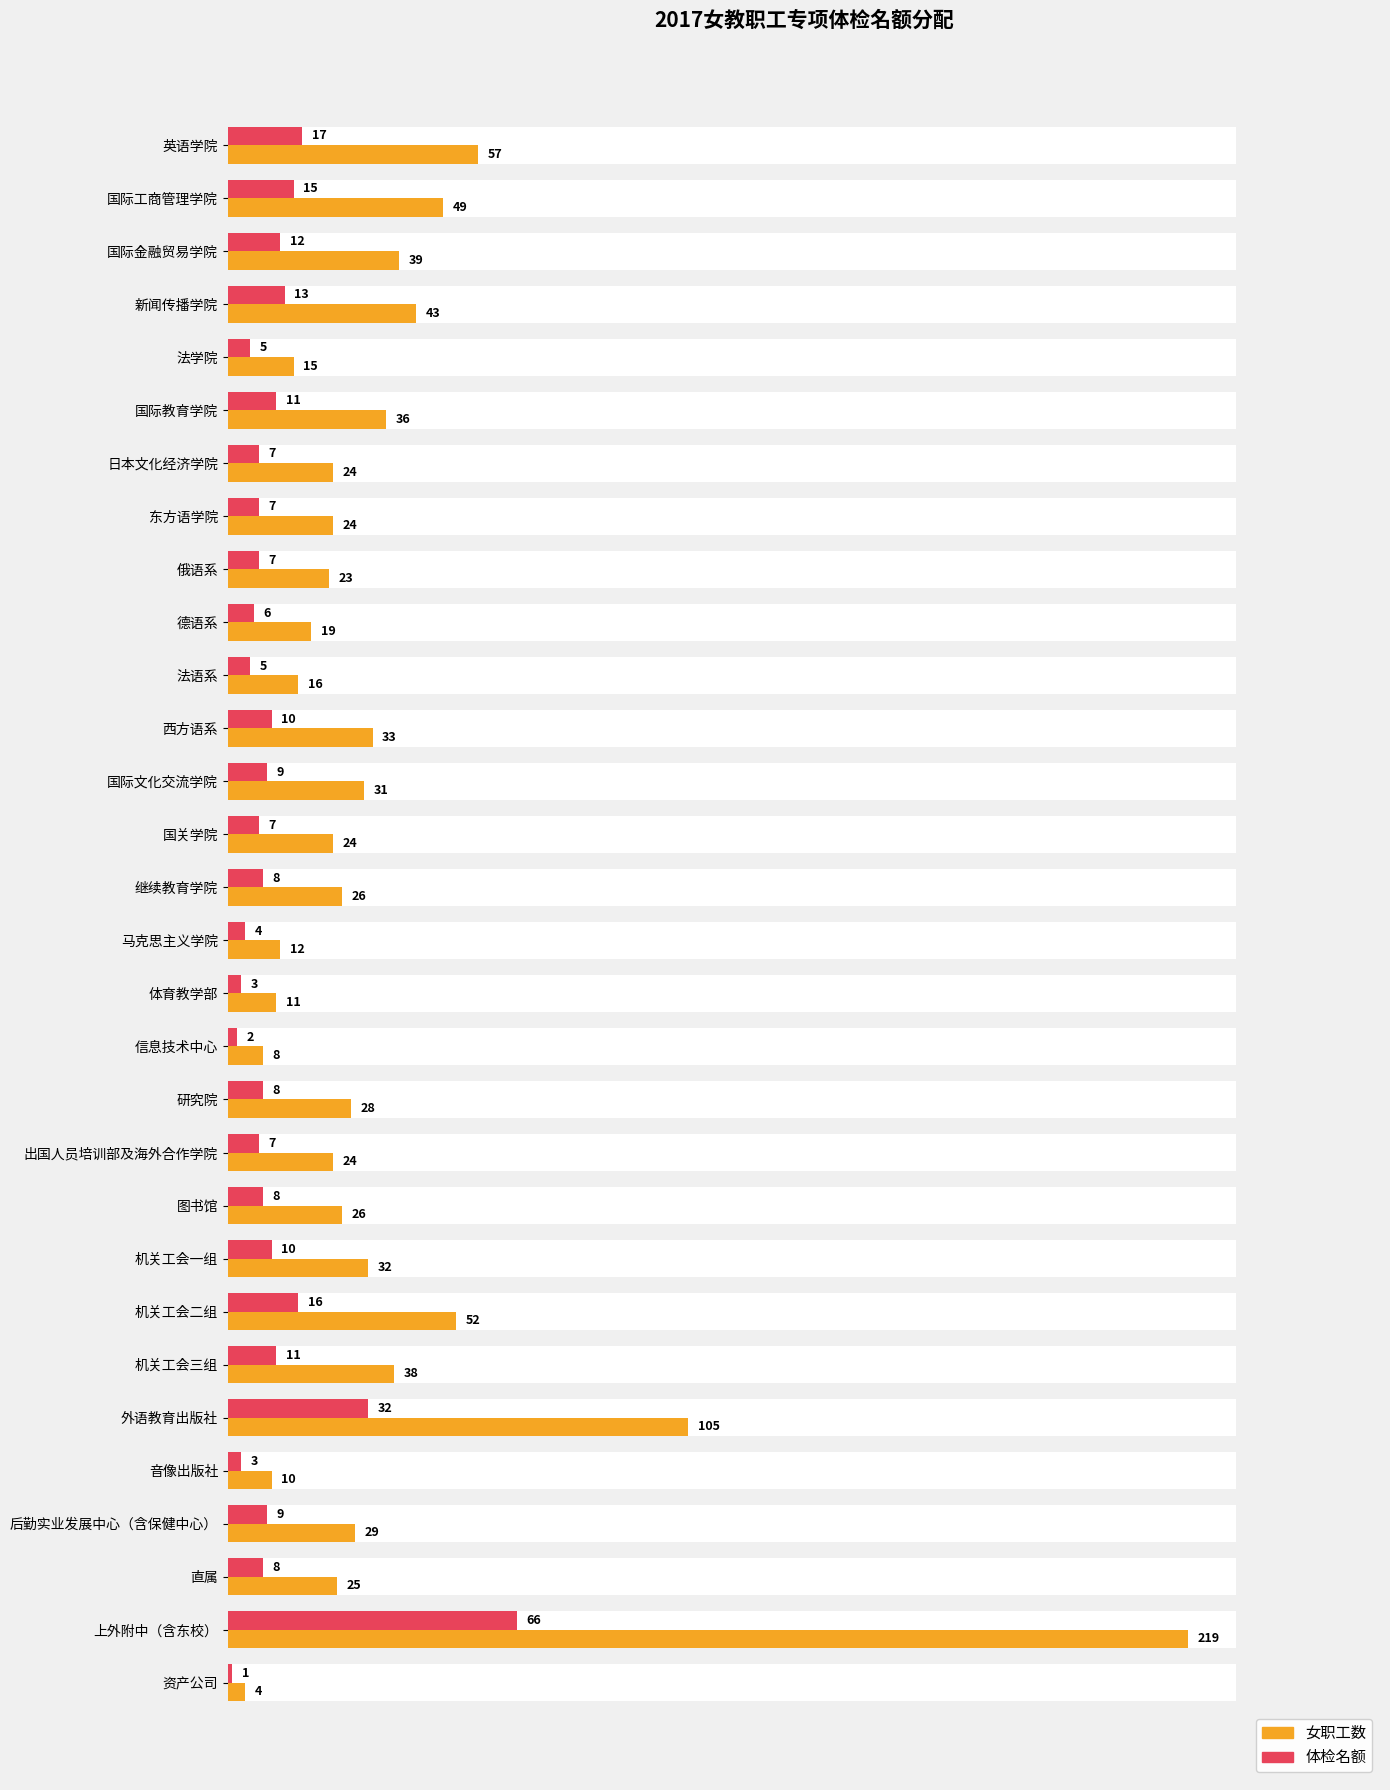

List the series in order of their overall mean, lowest first.

体检名额, 女职工数